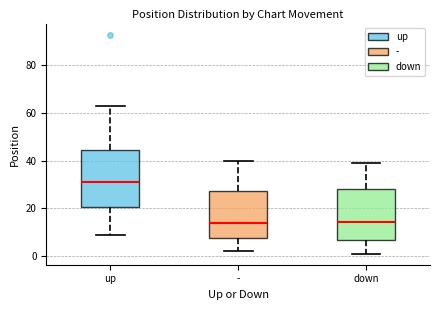

Where does the median line of the box for up sit on the y-axis? The values are not printed on the chart, so give them approximately, as read against the axis.

32